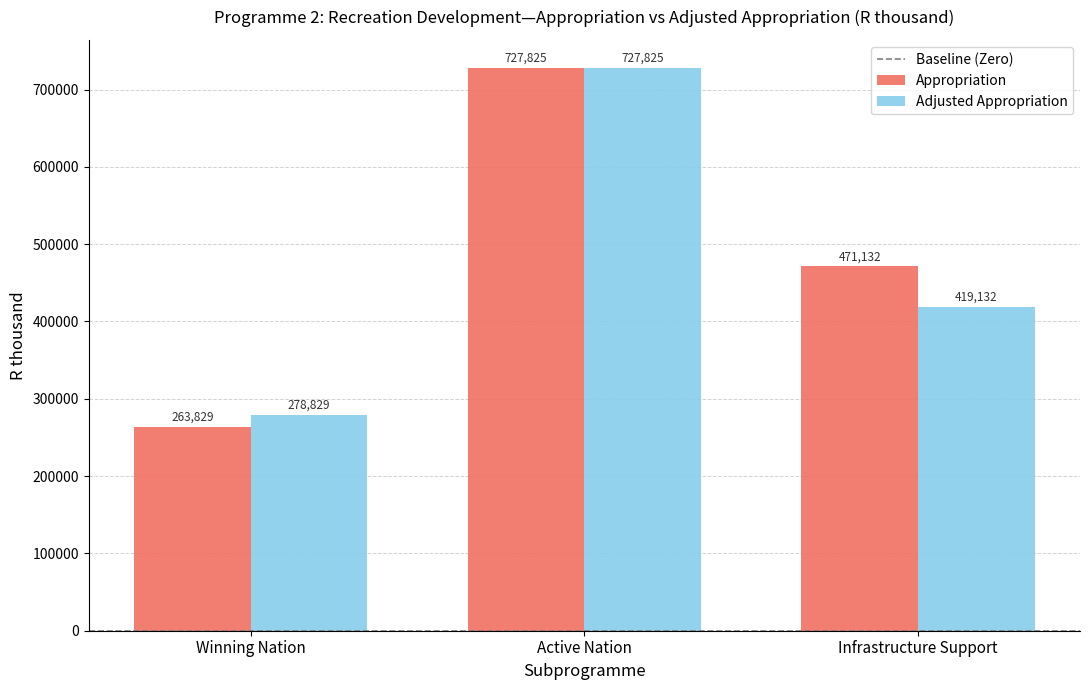

Which series has the largest range (max minus min)?

Appropriation